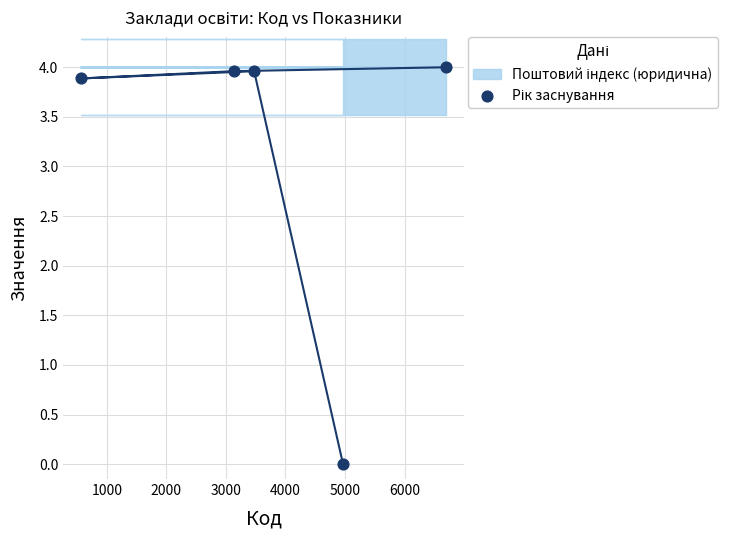

What Y value in the scatter plot is closest to 2?

3.9